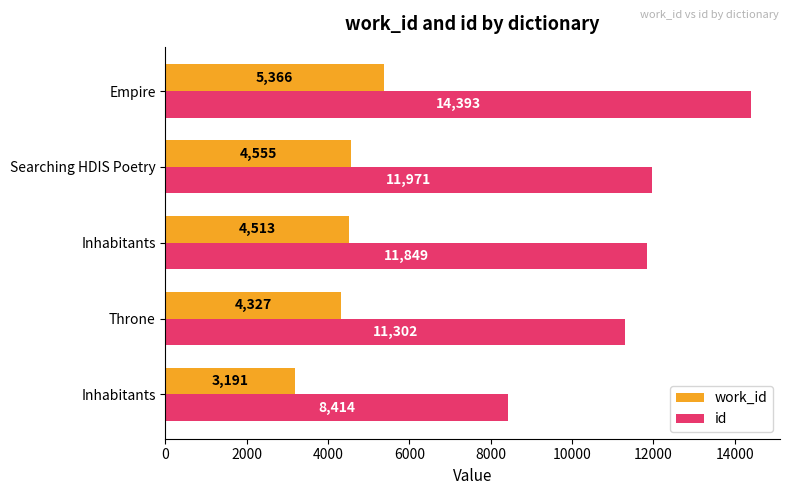

What is the maximum value shown in the chart?

14393